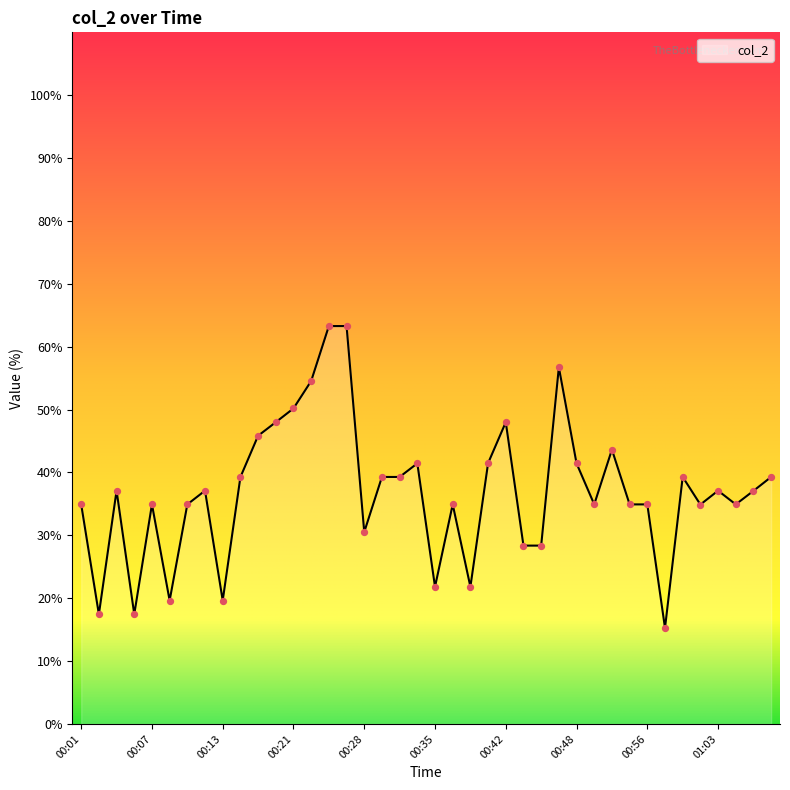

What is the difference between the maximum and minimum values?

48.0